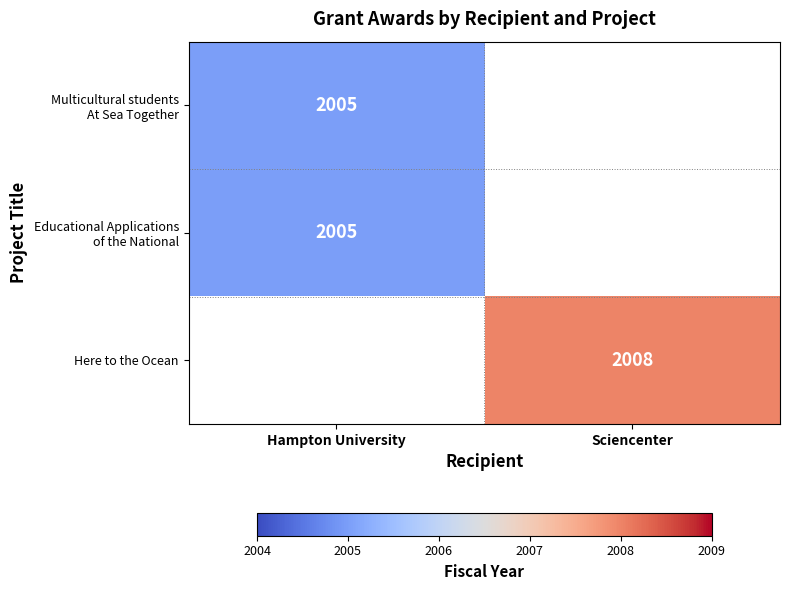

Rank the categories by Here to the Ocean value from highest to lowest.

Hampton University, Sciencenter